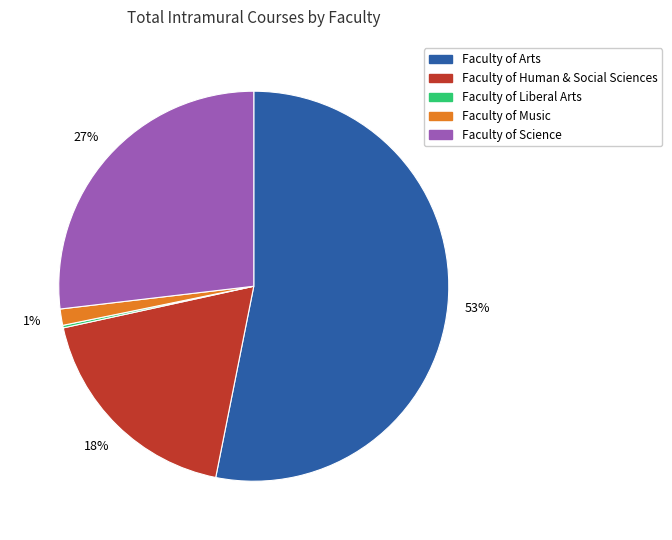

What percentage is the Faculty of Music slice, to the nearest percent?

1%